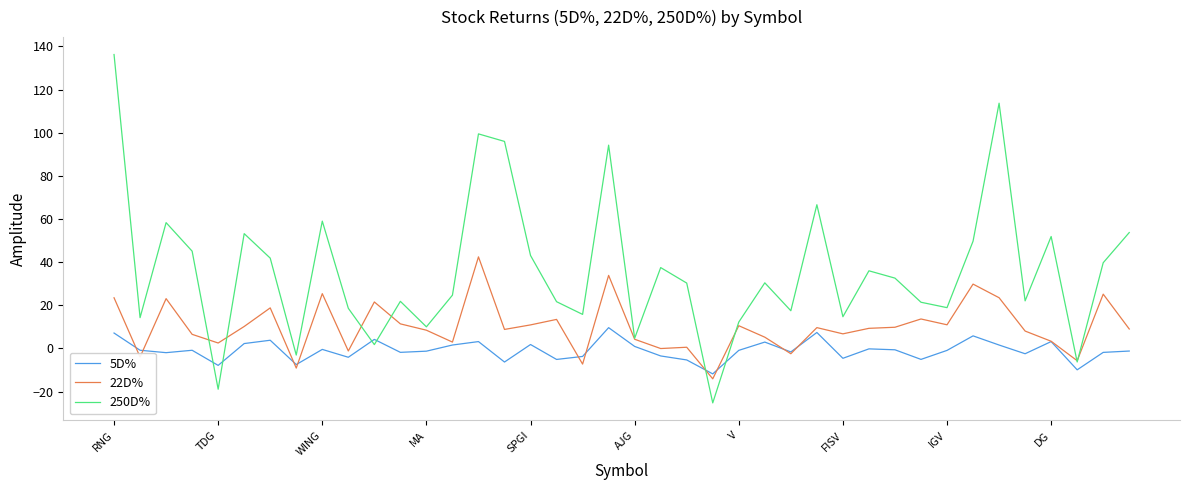

What is the minimum value for 22D%?

-14.1